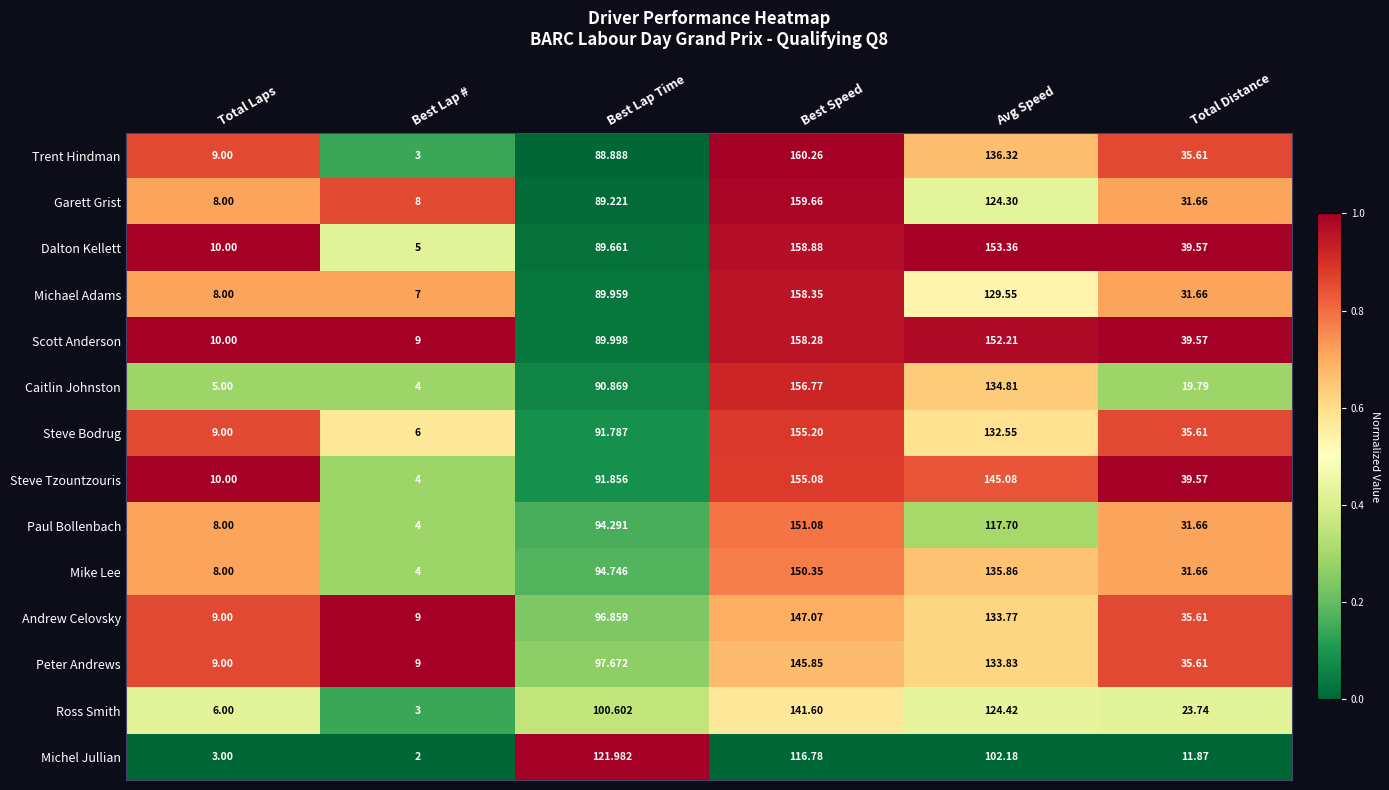

What is the total value across all series at Avg Speed?

1855.9